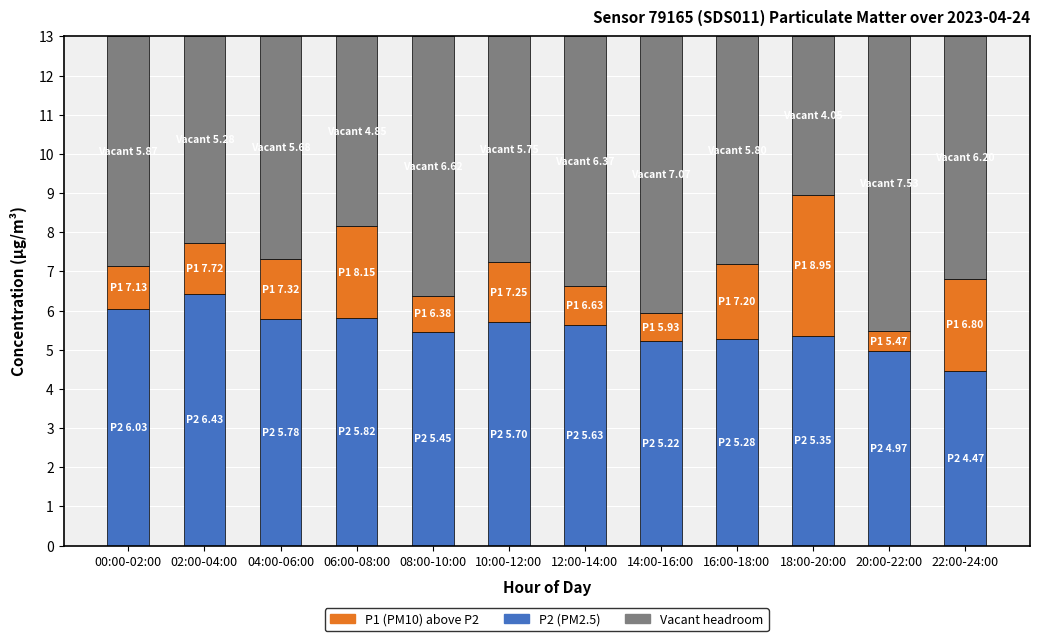

What is the total value across all series at 14:00-16:00?

13.0